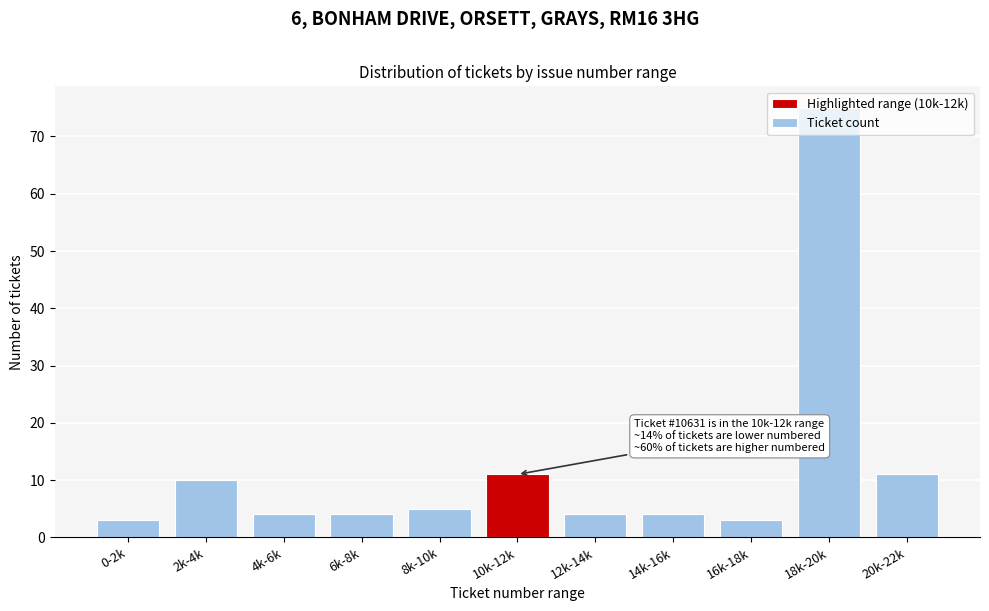

What is the change in value from 2k-4k to 6k-8k?

-6